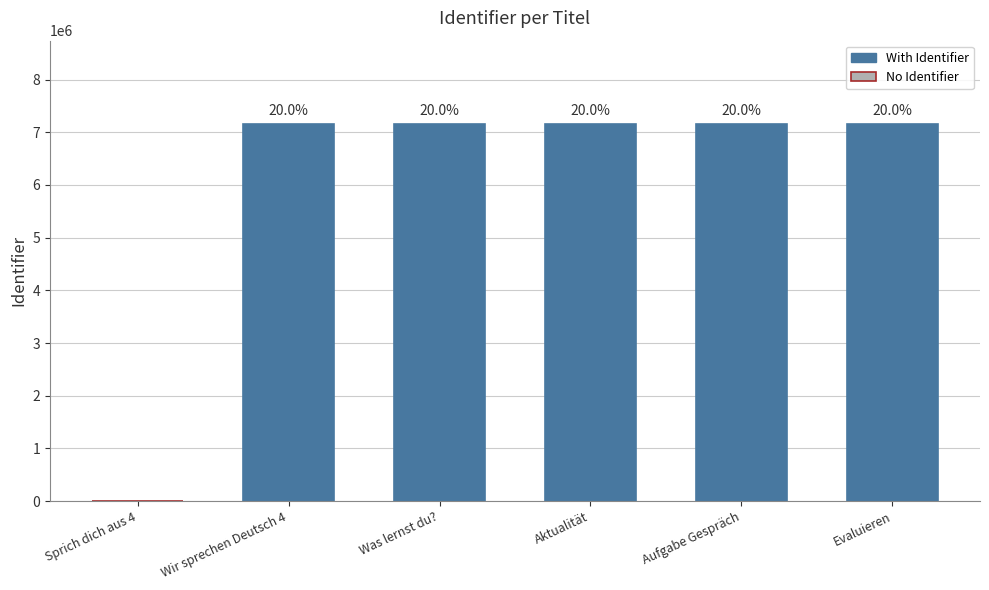

List the labels in order of value, smallest first.

Sprich dich aus 4, Wir sprechen Deutsch 4, Evaluieren, Was lernst du?, Aktualität, Aufgabe Gespräch